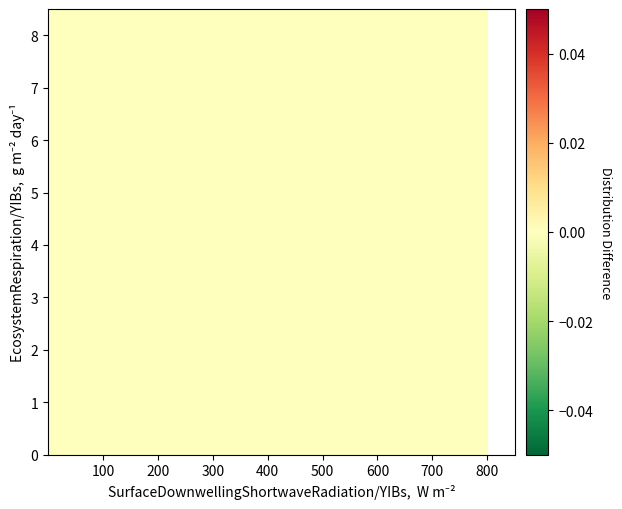

Reading left to right, what are all the values shown in this chart?

Row0: 0.0	0.0	0.0	0.0	0.0	0.0	0.0	0.0	0.0	0.0	0.0	0.0
Row1: 0.0	0.0	0.0	0.0	0.0	0.0	0.0	0.0	0.0	0.0	0.0	0.0
Row2: 0.0	0.0	0.0	0.0	0.0	0.0	0.0	0.0	0.0	0.0	0.0	0.0
Row3: 0.0	0.0	0.0	0.0	0.0	0.0	0.0	0.0	0.0	0.0	0.0	0.0
Row4: 0.0	0.0	0.0	0.0	0.0	0.0	0.0	0.0	0.0	0.0	0.0	0.0
Row5: 0.0	0.0	0.0	0.0	0.0	0.0	0.0	0.0	0.0	0.0	0.0	0.0
Row6: 0.0	0.0	0.0	0.0	0.0	0.0	0.0	0.0	0.0	0.0	0.0	0.0
Row7: 0.0	0.0	0.0	0.0	0.0	0.0	0.0	0.0	0.0	0.0	0.0	0.0
Row8: 0.0	0.0	0.0	0.0	0.0	0.0	0.0	0.0	0.0	0.0	0.0	0.0
Row9: -0.1	-0.0	0.0	0.0	0.0	0.0	0.0	0.0	0.0	0.0	0.0	0.0
Row10: 0.0	0.0	0.0	0.0	0.0	0.0	0.0	0.0	0.0	0.0	0.0	0.0
Row11: 0.0	0.0	0.0	0.0	0.0	0.0	0.0	0.0	0.0	0.0	0.0	0.0
Row12: 0.0	0.0	0.0	0.0	0.0	0.0	0.0	0.0	0.0	0.0	0.0	0.0